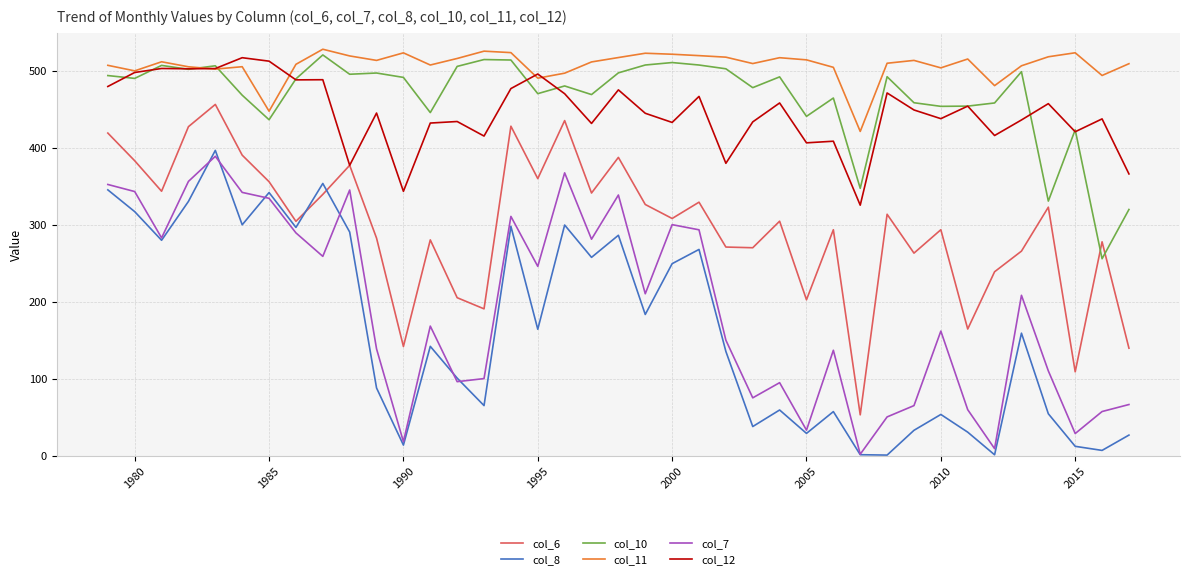

Which series has the largest total across all categories?

col_11